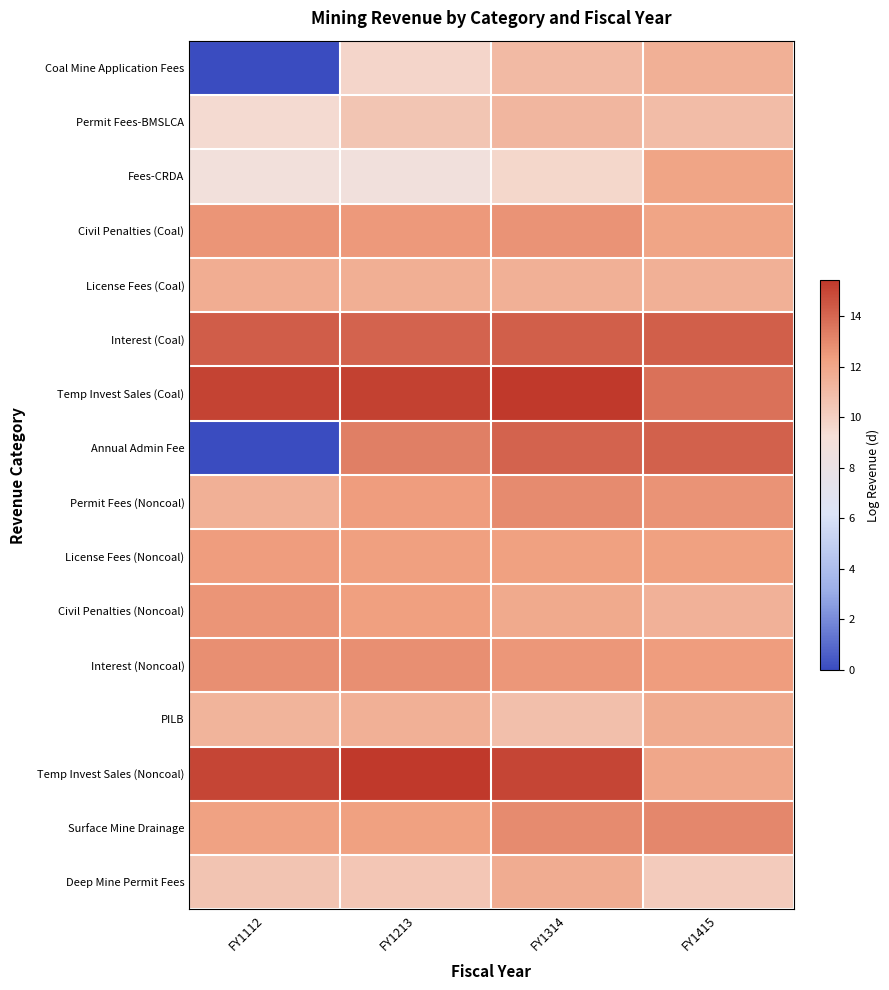

Rank the series by their maximum value, from lowest to highest.

Permit Fees-BMSLCA, Coal Mine Application Fees, License Fees (Coal), Deep Mine Permit Fees, PILB, Fees-CRDA, License Fees (Noncoal), Civil Penalties (Noncoal), Civil Penalties (Coal), Interest (Noncoal), Permit Fees (Noncoal), Surface Mine Drainage, Annual Admin Fee, Interest (Coal), Temp Invest Sales (Coal), Temp Invest Sales (Noncoal)